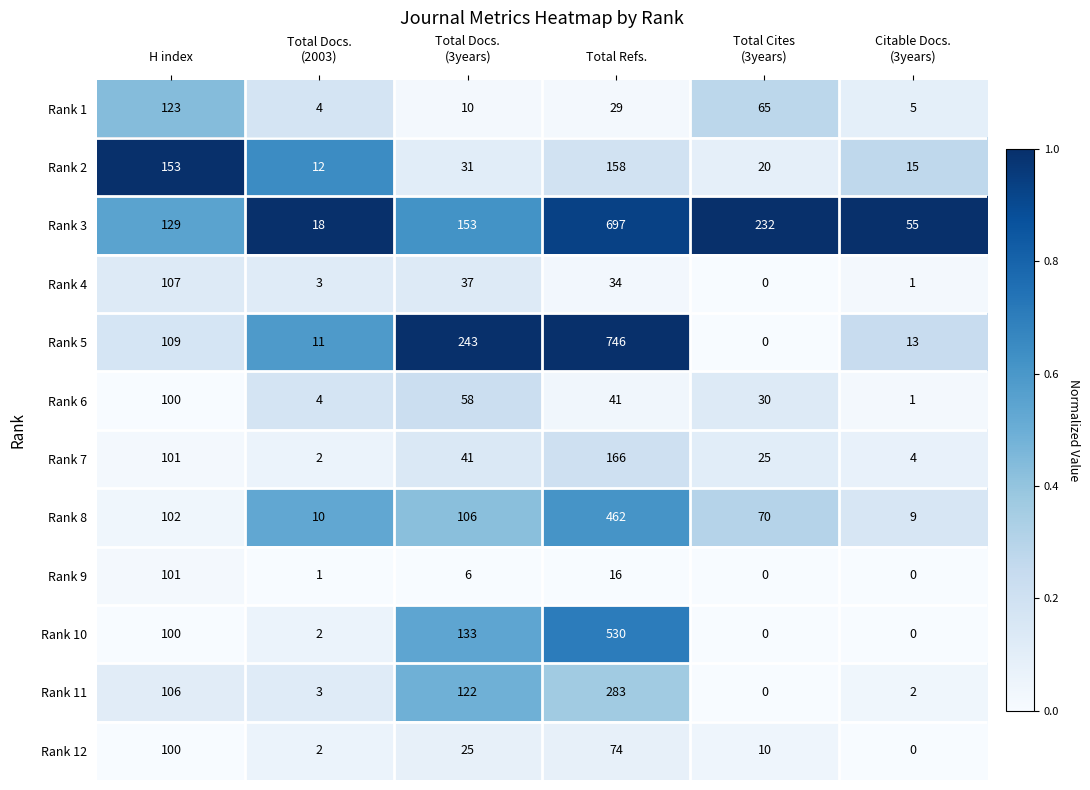

Which series has the widest spread of values?

Rank 5